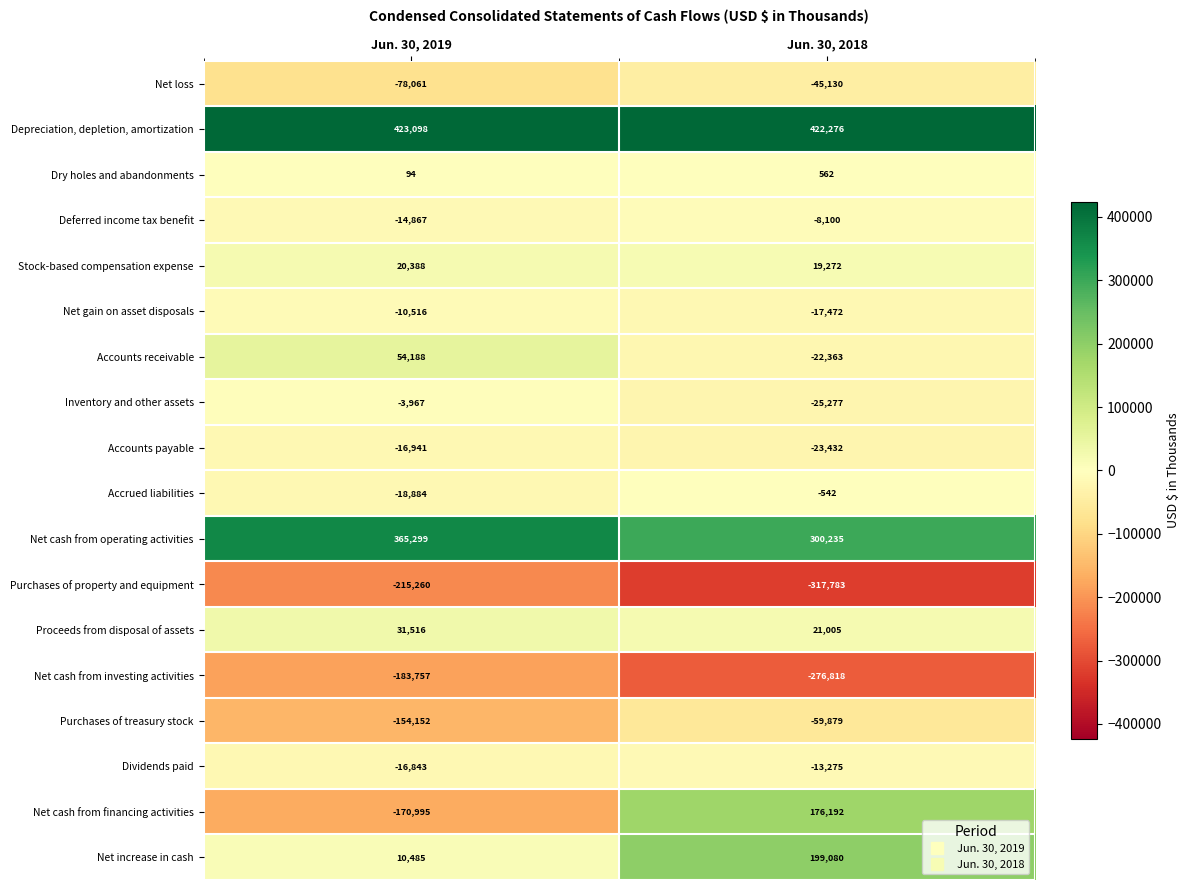

What is the difference between the maximum and minimum values in the Net gain on asset disposals series?

6956